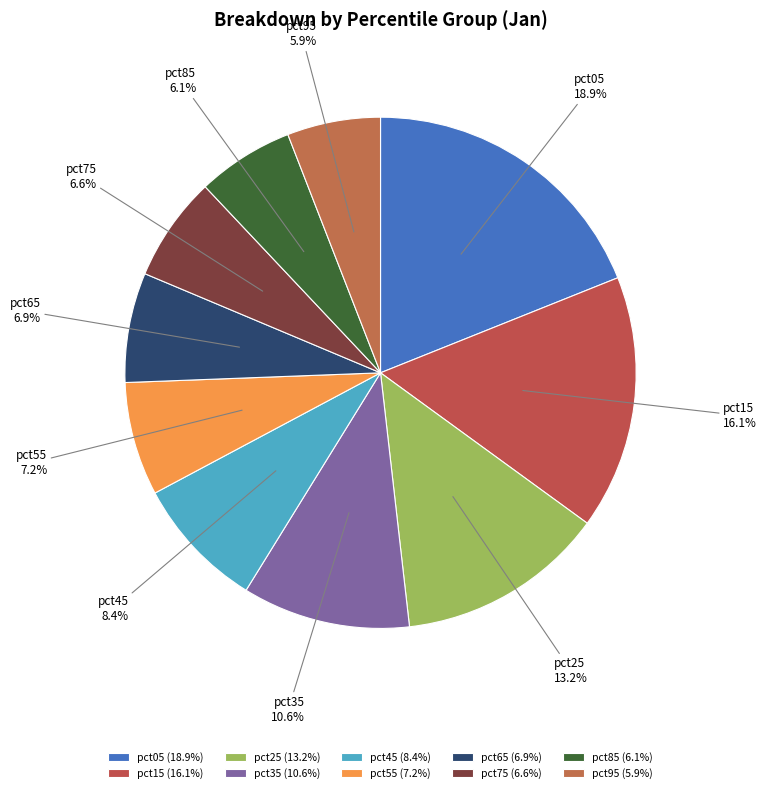

What portion of the pie excludes pct35?

89.4%